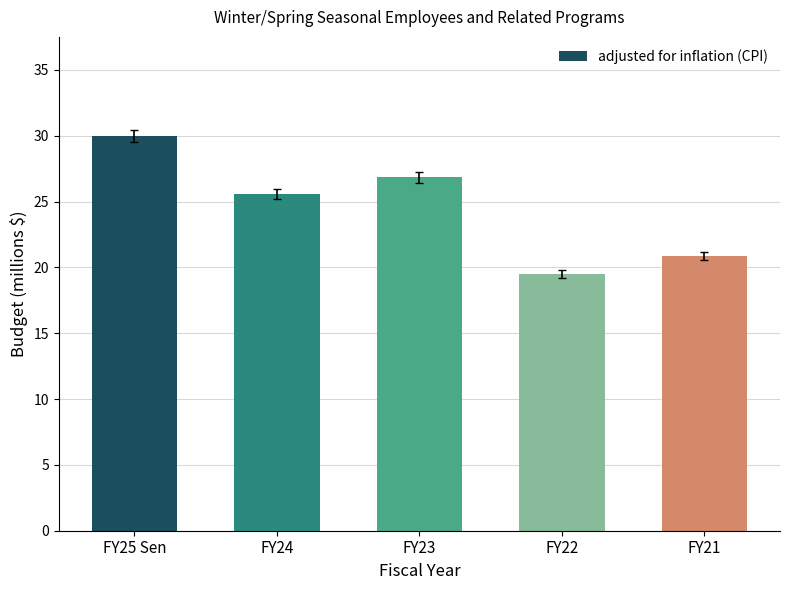

Which has a higher value, FY25 Sen or FY23?

FY25 Sen